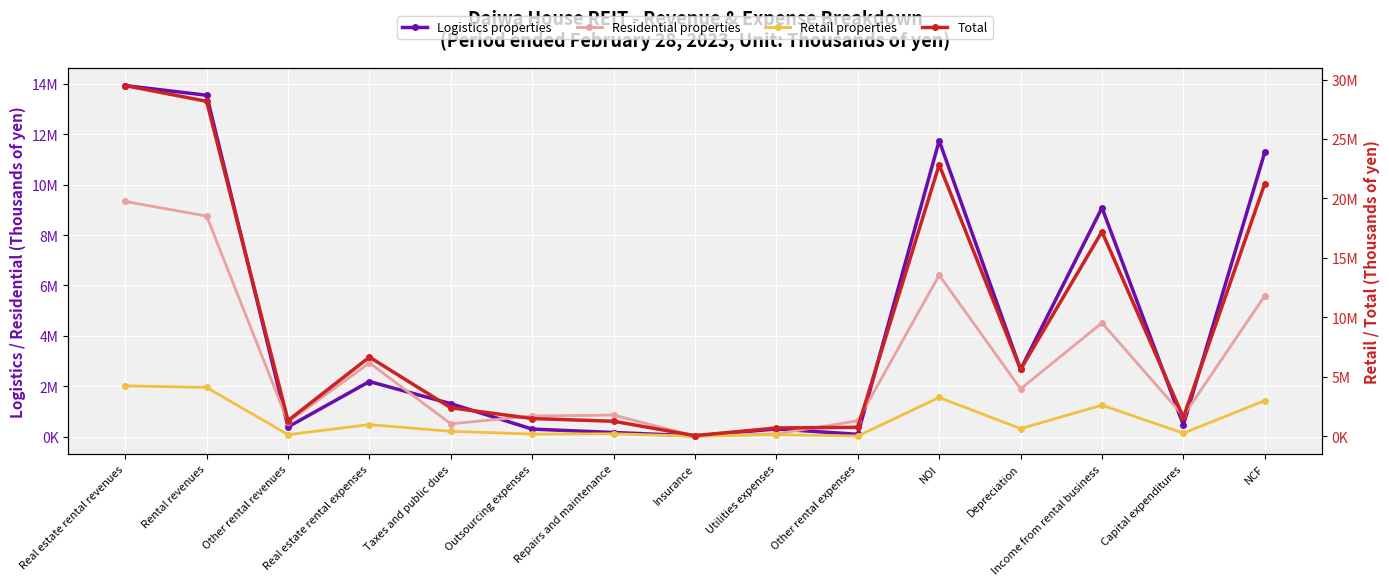

At how many categories does at least one series exceed 24453945?

2